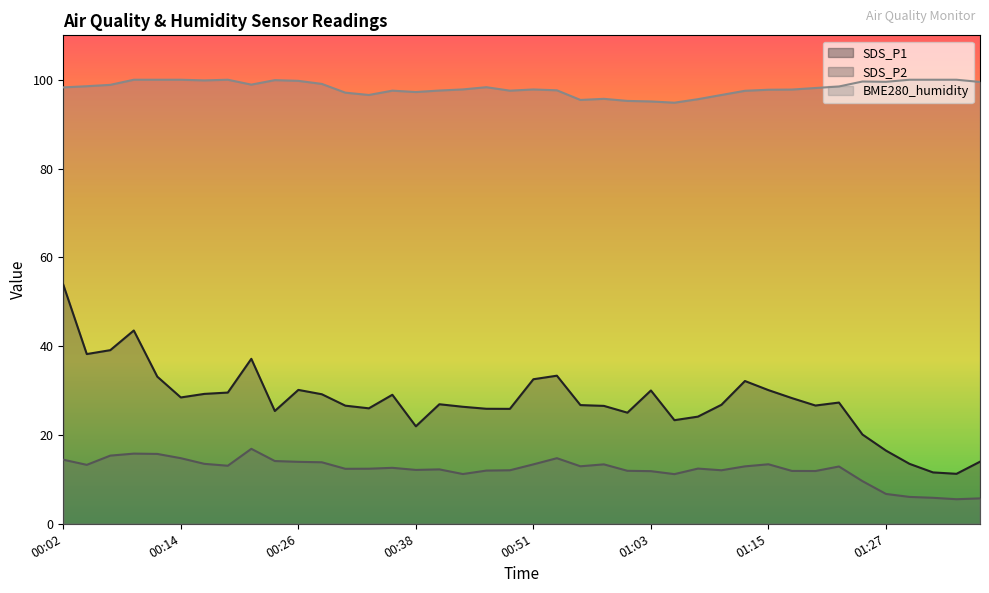

What is the sum of the SDS_P1 values at 00:58 and 00:16?

55.8